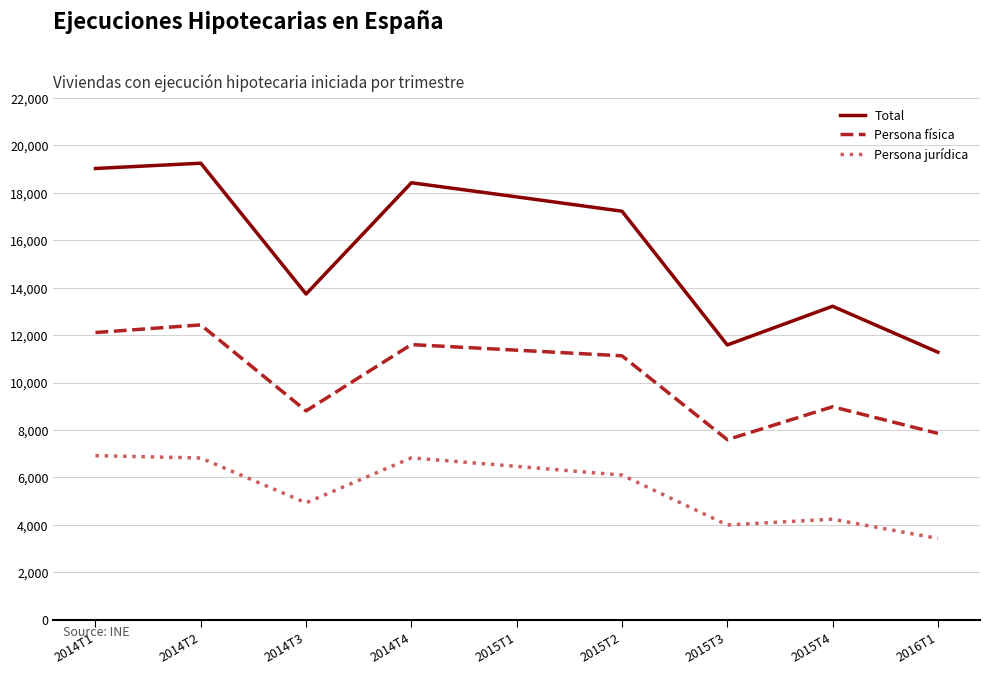

What position from the left is 2015T4?

8